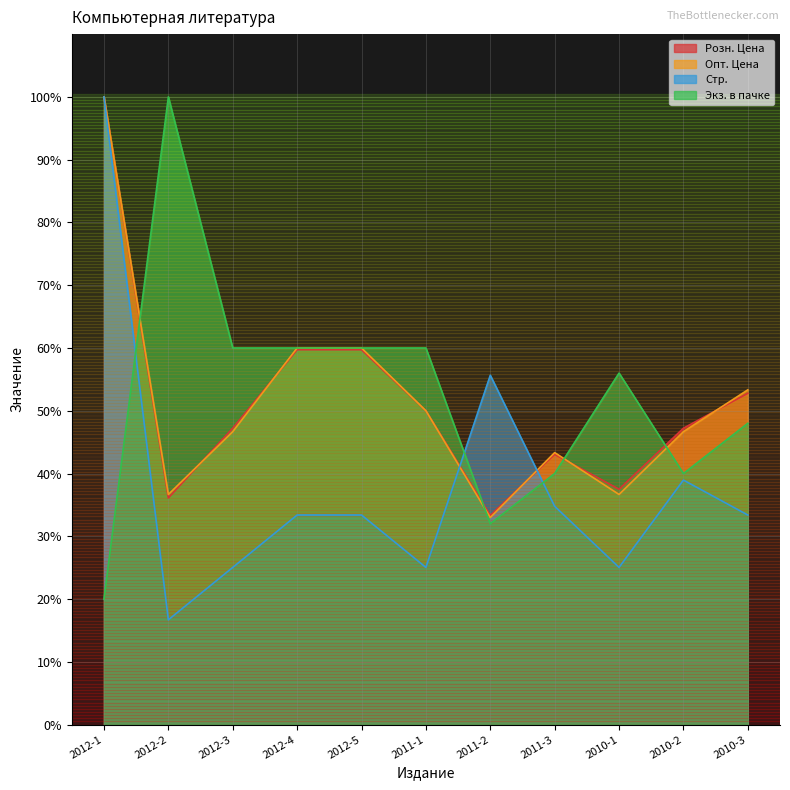

What is the label of the 6th point from the right?

2011-1